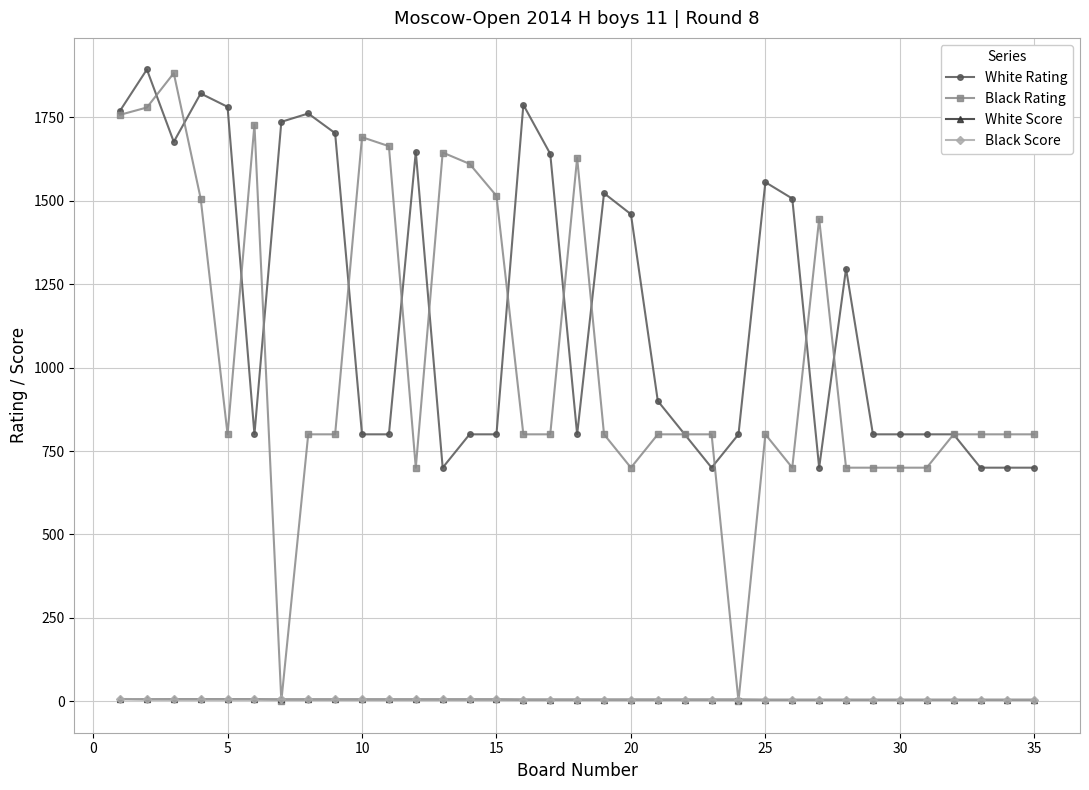

Which series has the widest spread of values?

Black Rating